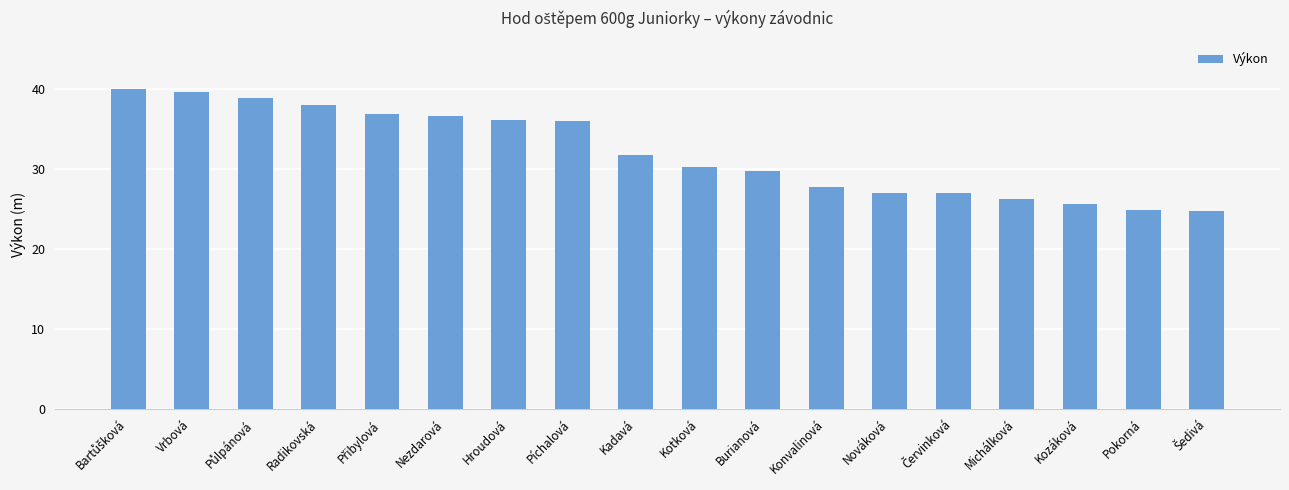

The chart shows a value of 24.9 at Pokorná. True or false?

True